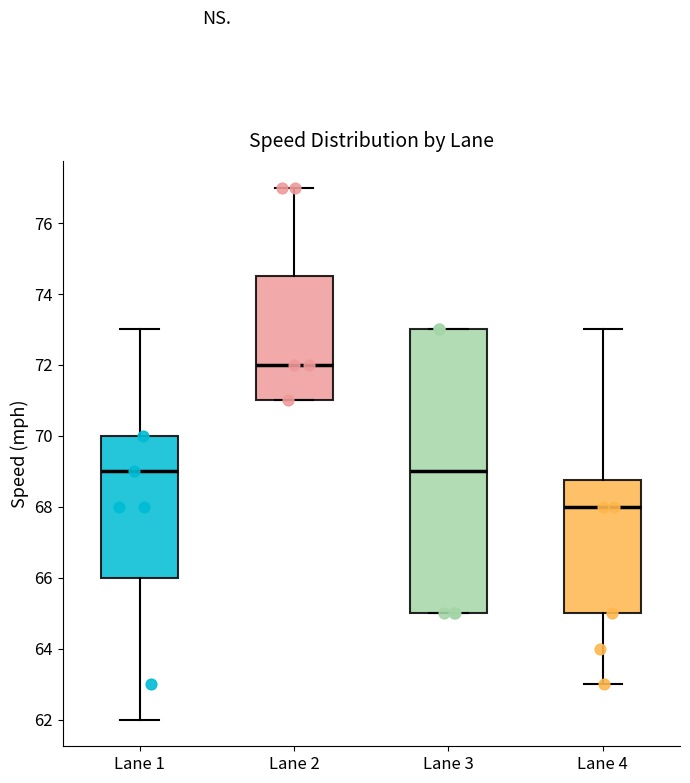

Where is the upper edge of the box for Lane 1 on the y-axis? The values are not printed on the chart, so give them approximately, as read against the axis.

70.0